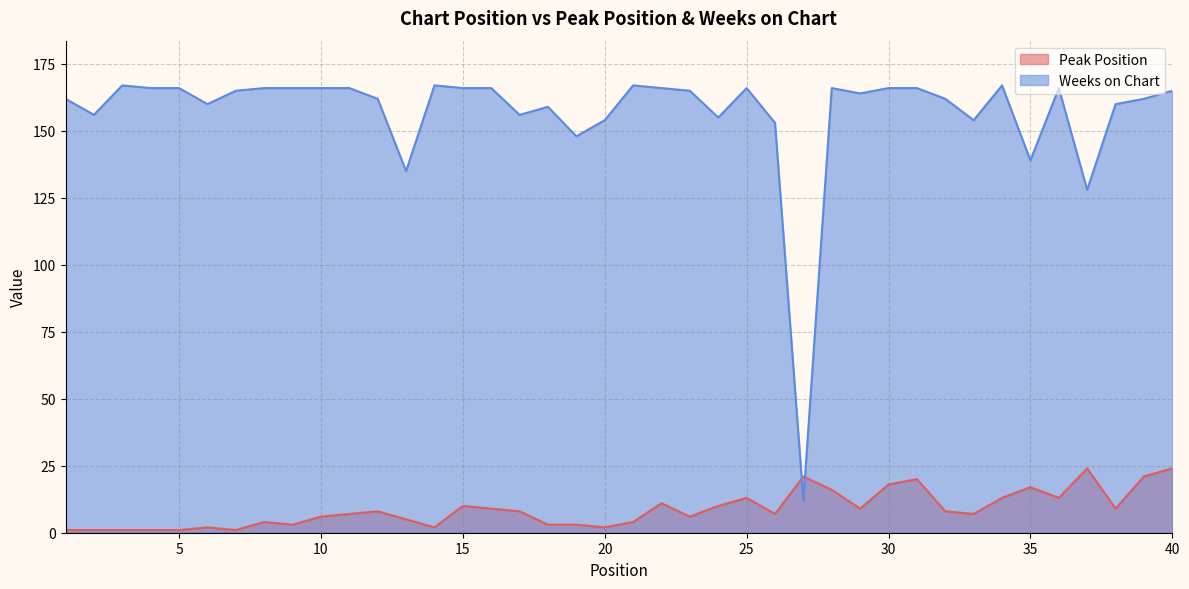

How many values in the Peak Position series are below 8?

20